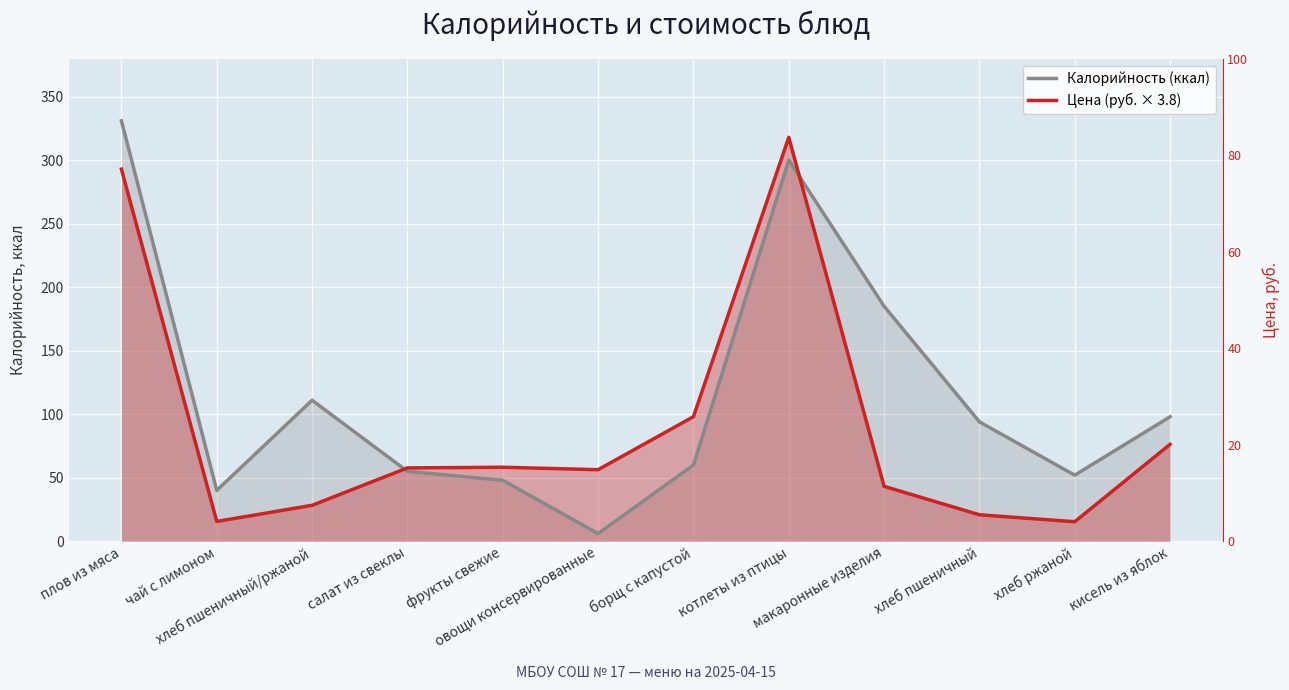

What are all the series names shown in the legend?

Калорийность (ккал), Цена (руб. × 3.8)